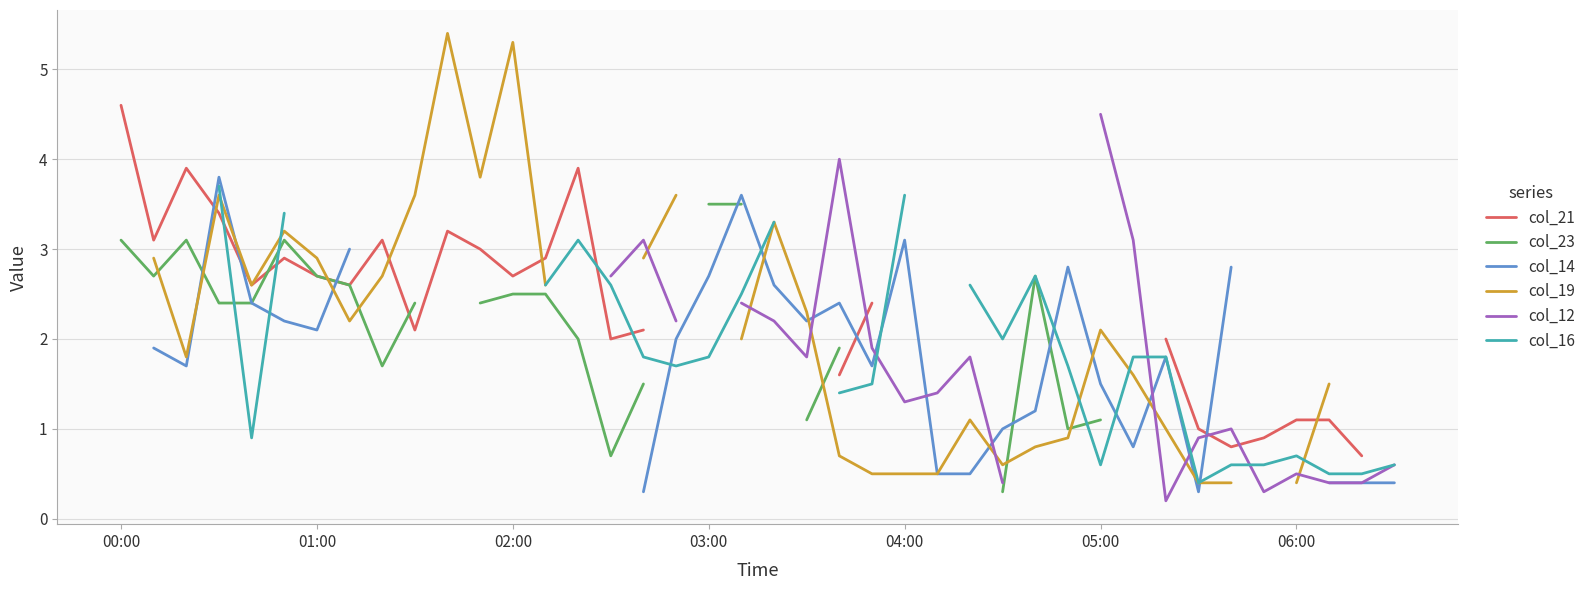

In col_21, how many points are higher than both neighbors (excluding endpoints)?

5